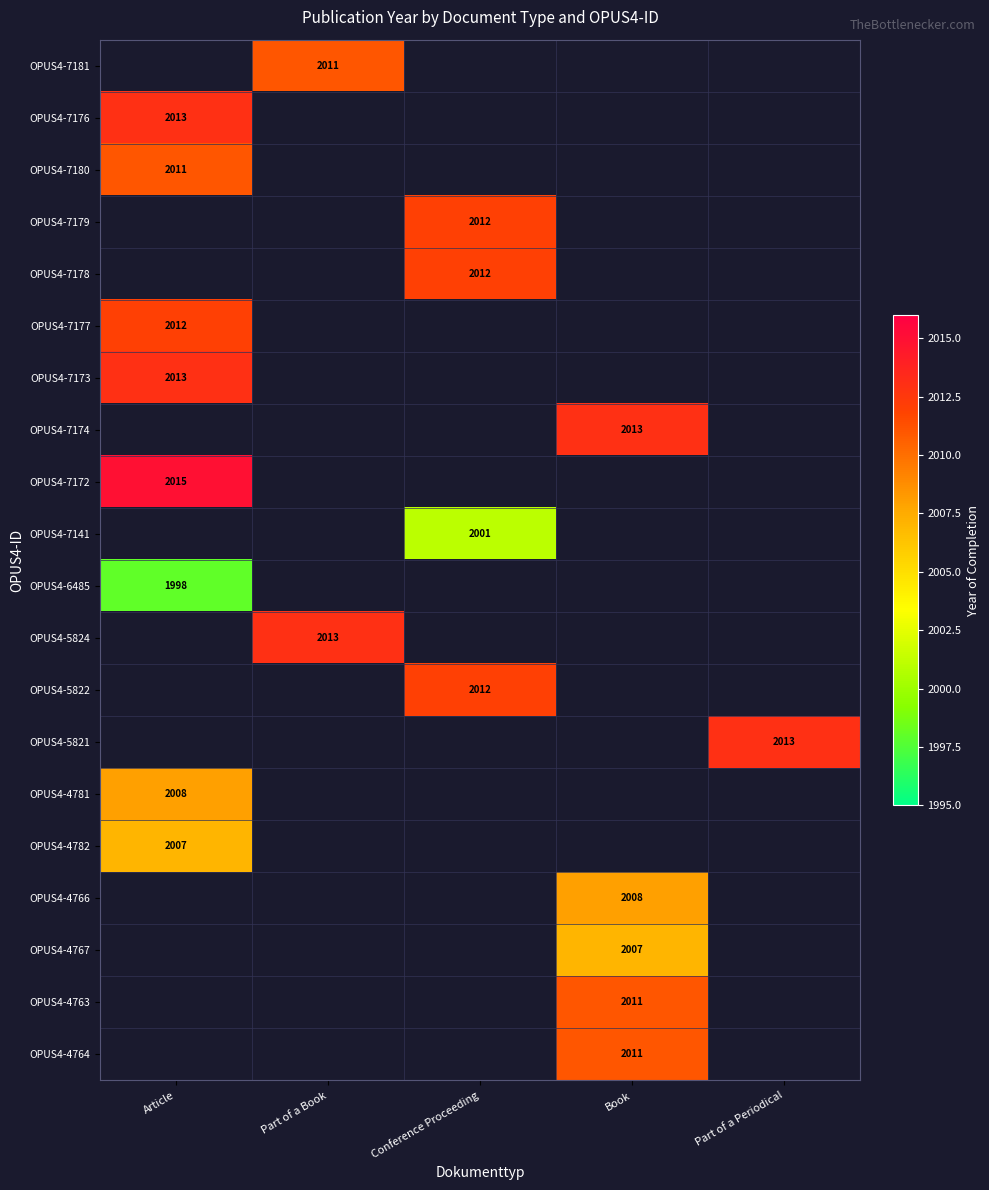

What is the spread (max minus min) of values at Part of a Book?

2.0